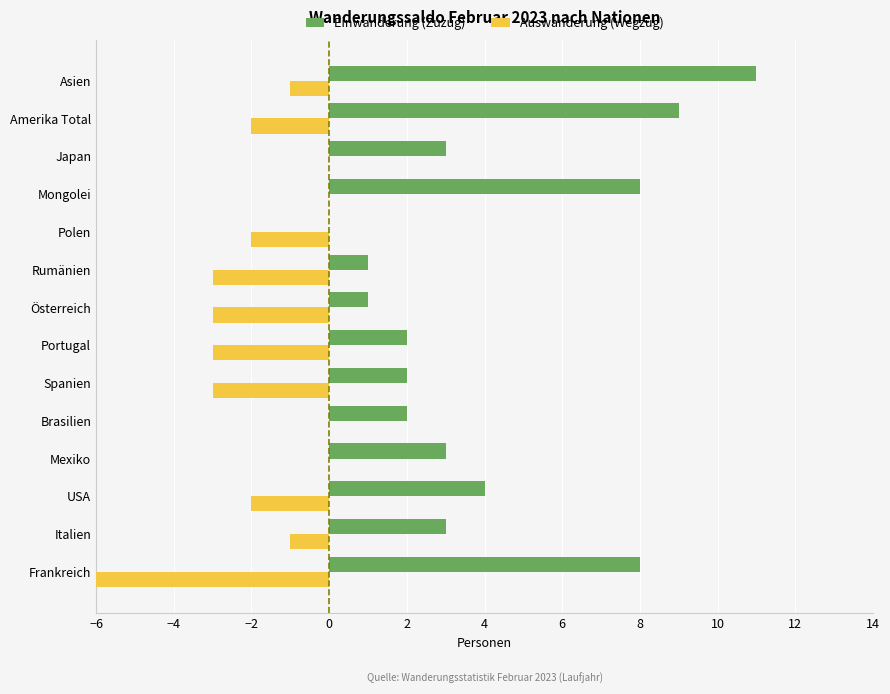

What is the maximum value shown in the chart?

11